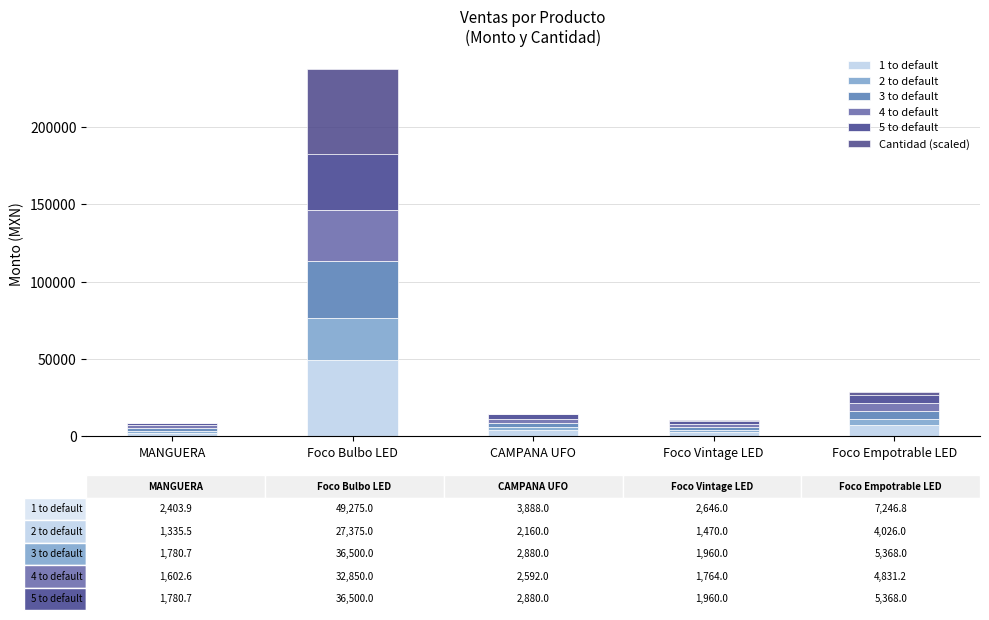

Does the chart contain stacked bars?

Yes